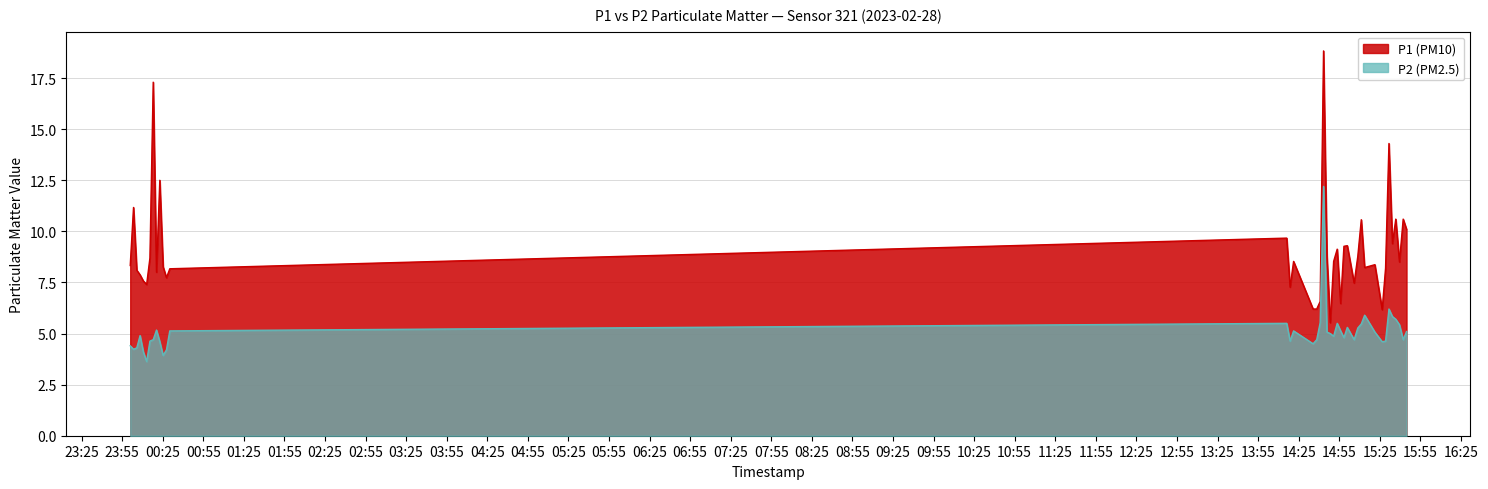

What position from the left is 2023-02-28T15:08:42?

29